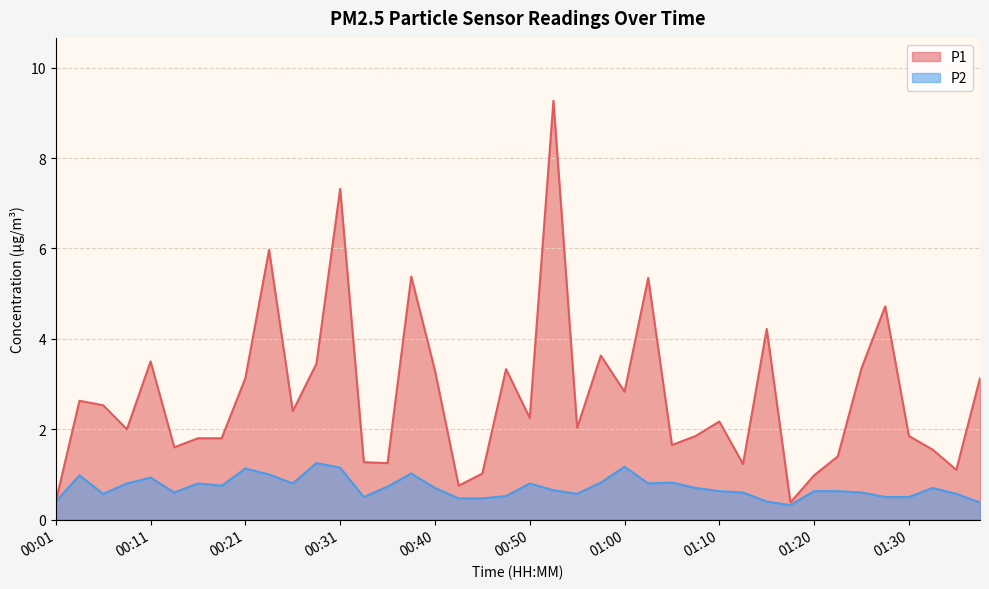

Count the number of data series in this chart.

2